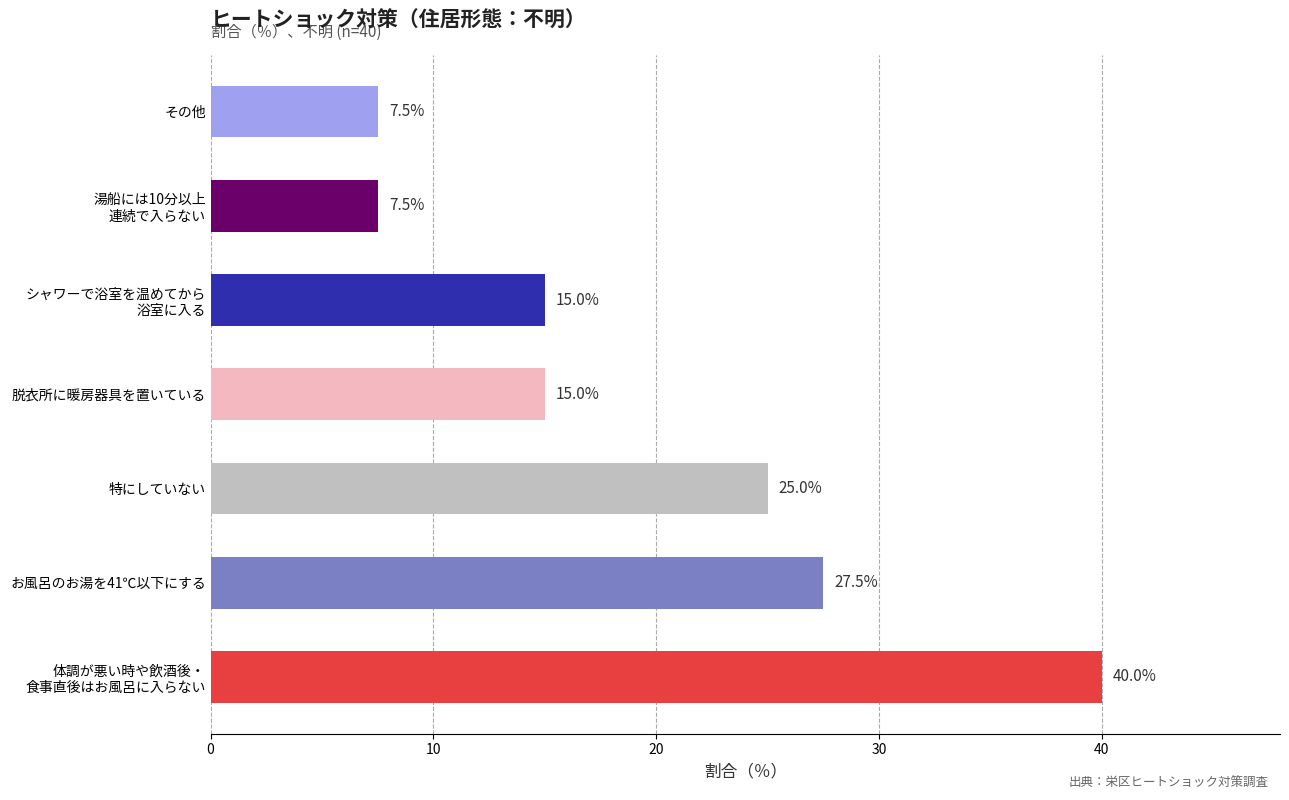

Where is the data nearest to the value 23?

特にしていない